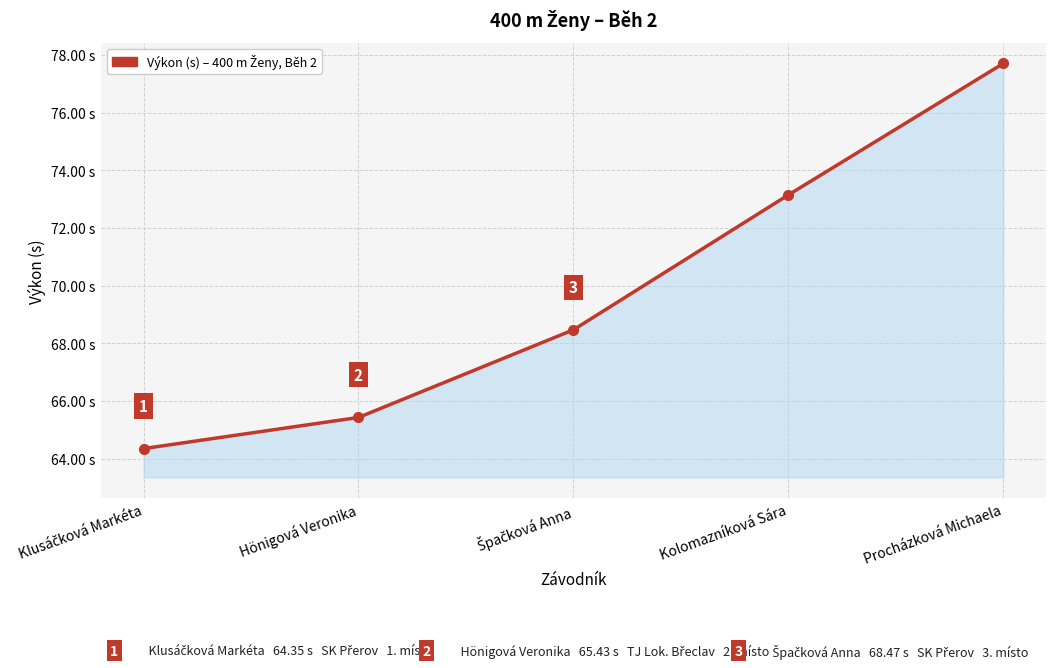

Which has a higher value, Procházková Michaela or Hönigová Veronika?

Procházková Michaela